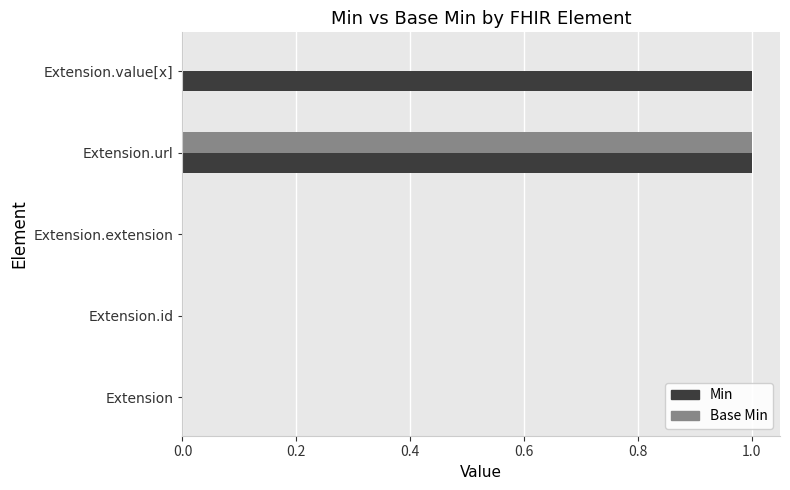

Between Extension.id and Extension.value[x], which series saw the biggest shift?

Min